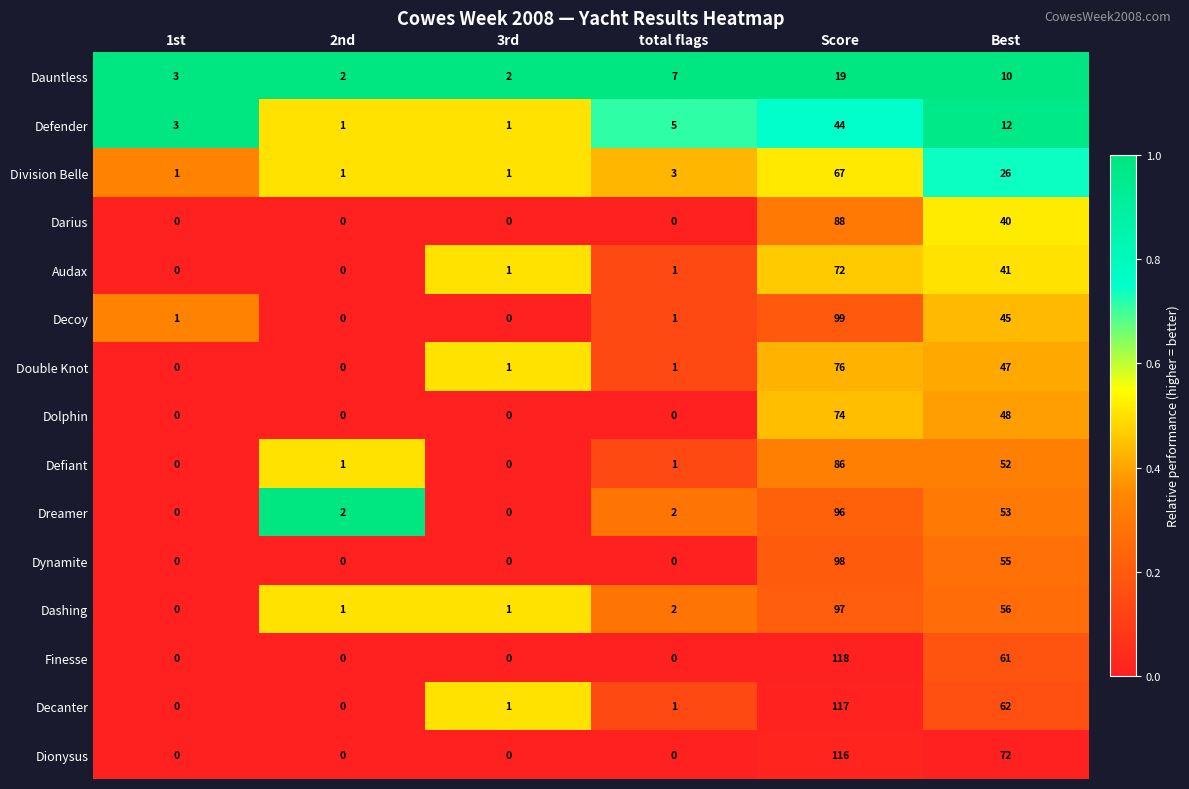

Which series has the largest range (max minus min)?

Finesse